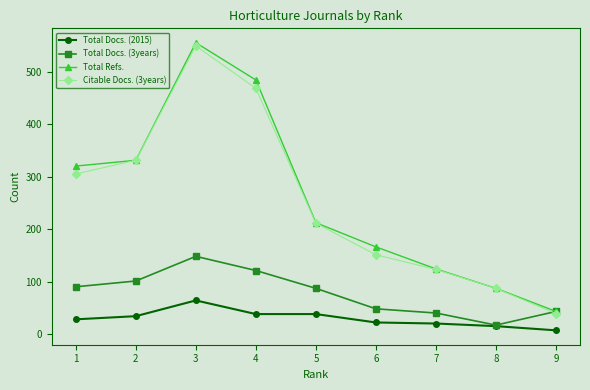

What is the spread (max minus min) of values at 9?

36